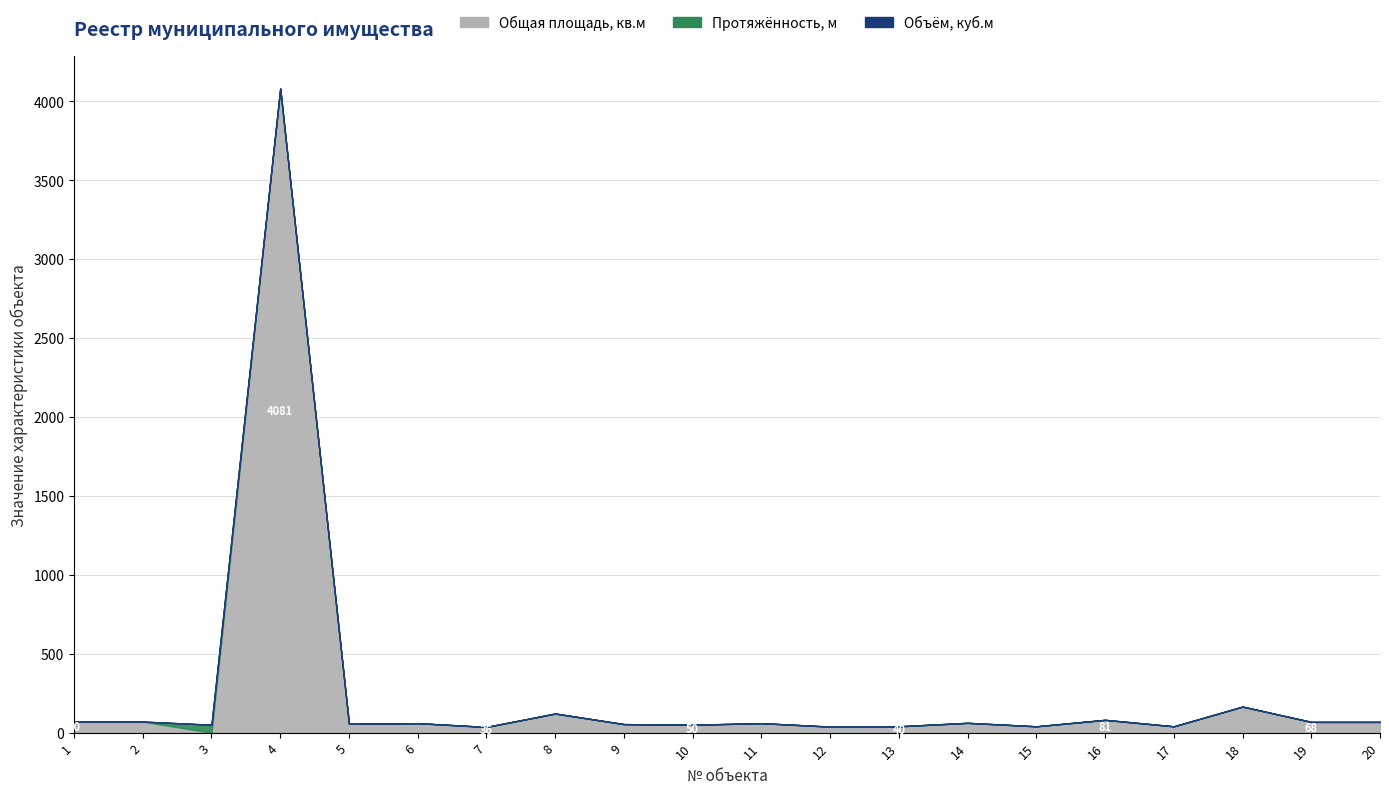

What are all the series names shown in the legend?

Общая площадь, кв.м, Протяжённость, м, Объём, куб.м